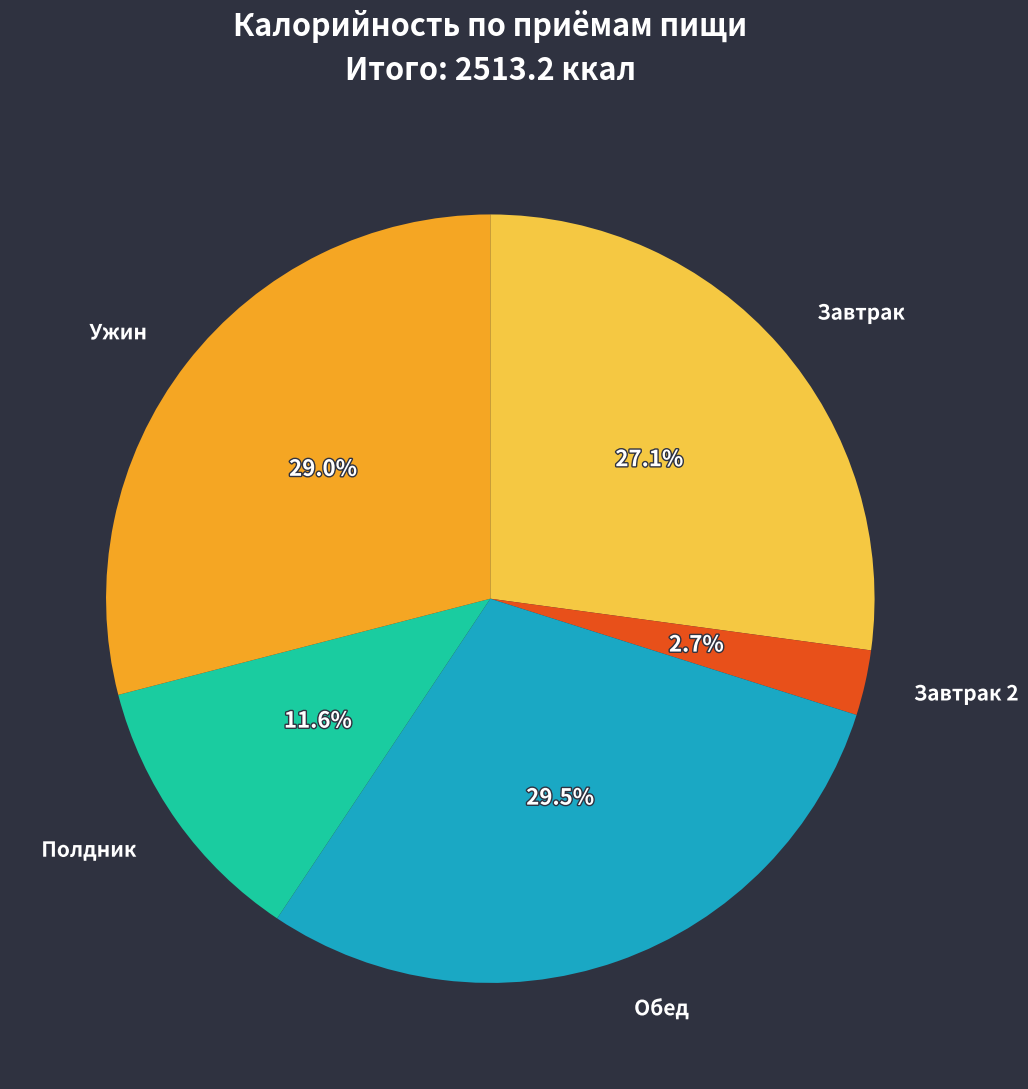

Which slice is the smallest?

Завтрак 2